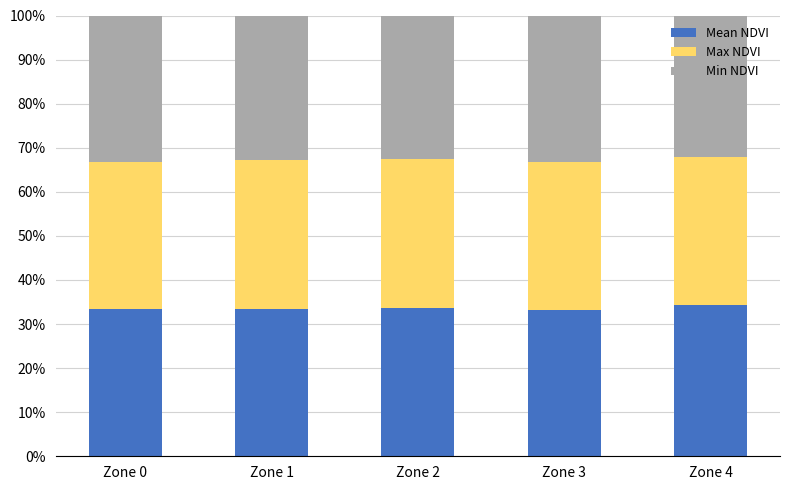

The Mean NDVI series shows 21.1 at Zone 3. True or false?

False